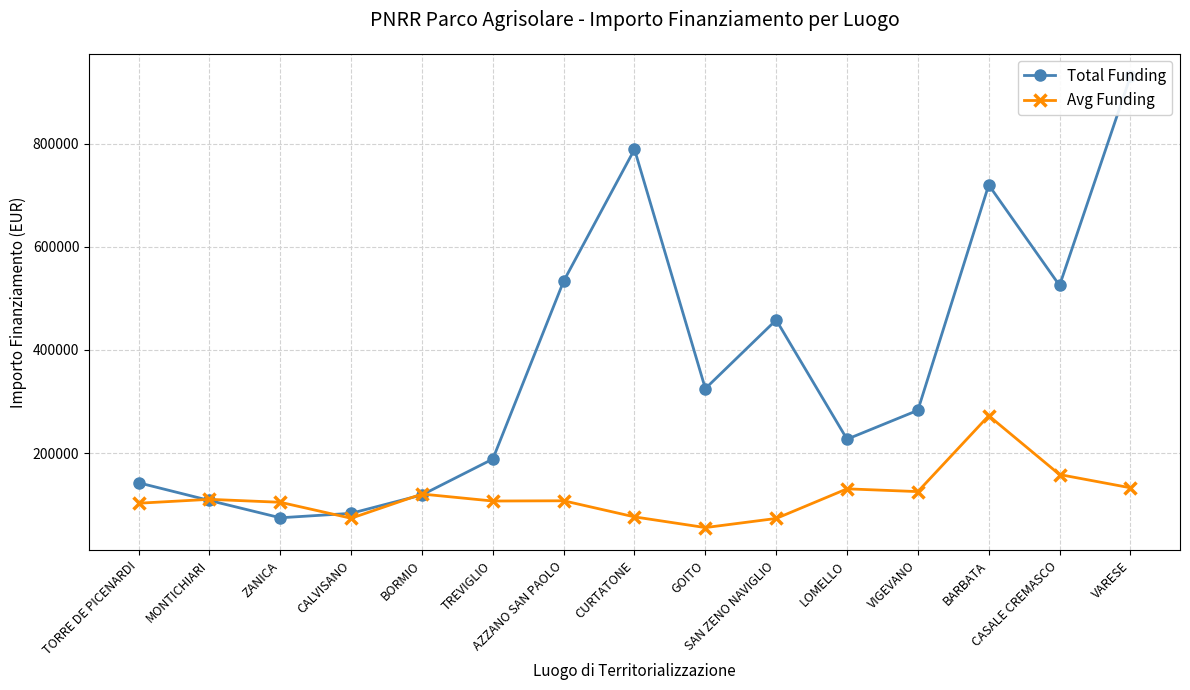

What are all the series names shown in the legend?

Total Funding, Avg Funding